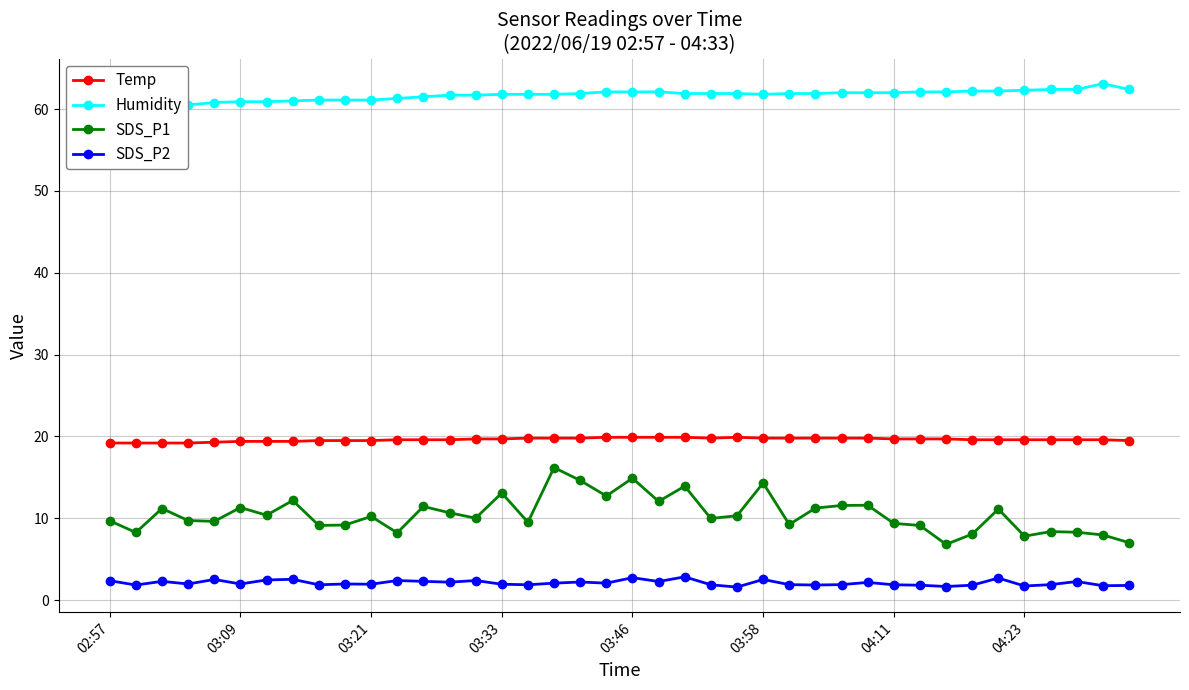

Is it true that SDS_P1 equals 11.4 at 12?

True